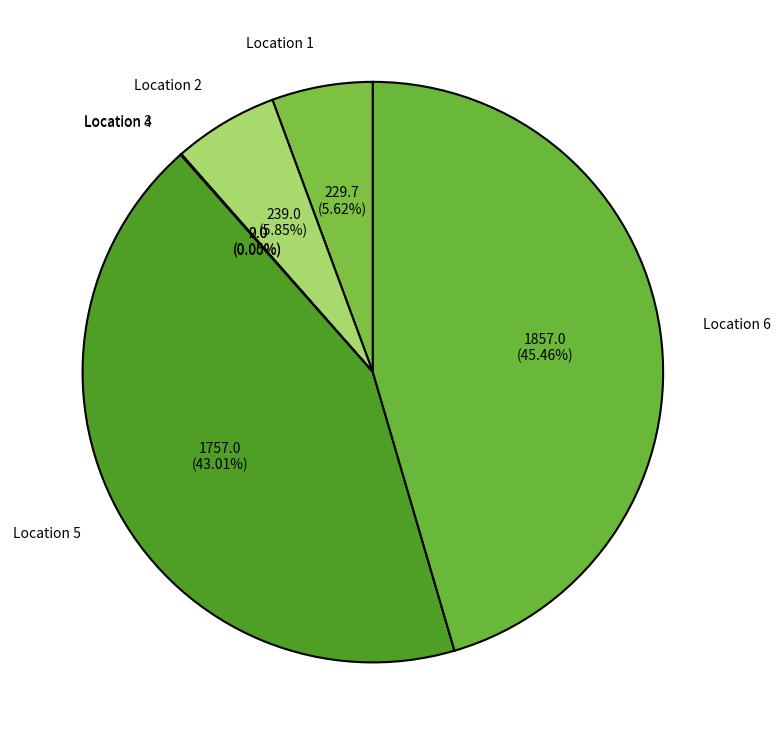

To the nearest percent, what portion does Location 2 represent?

6%